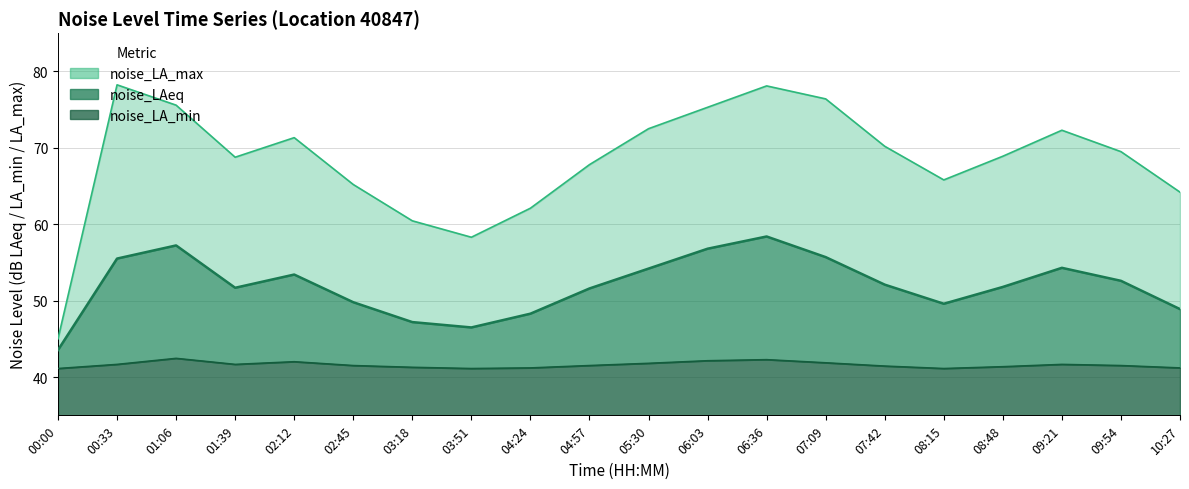

Which series has the largest range (max minus min)?

noise_LA_max